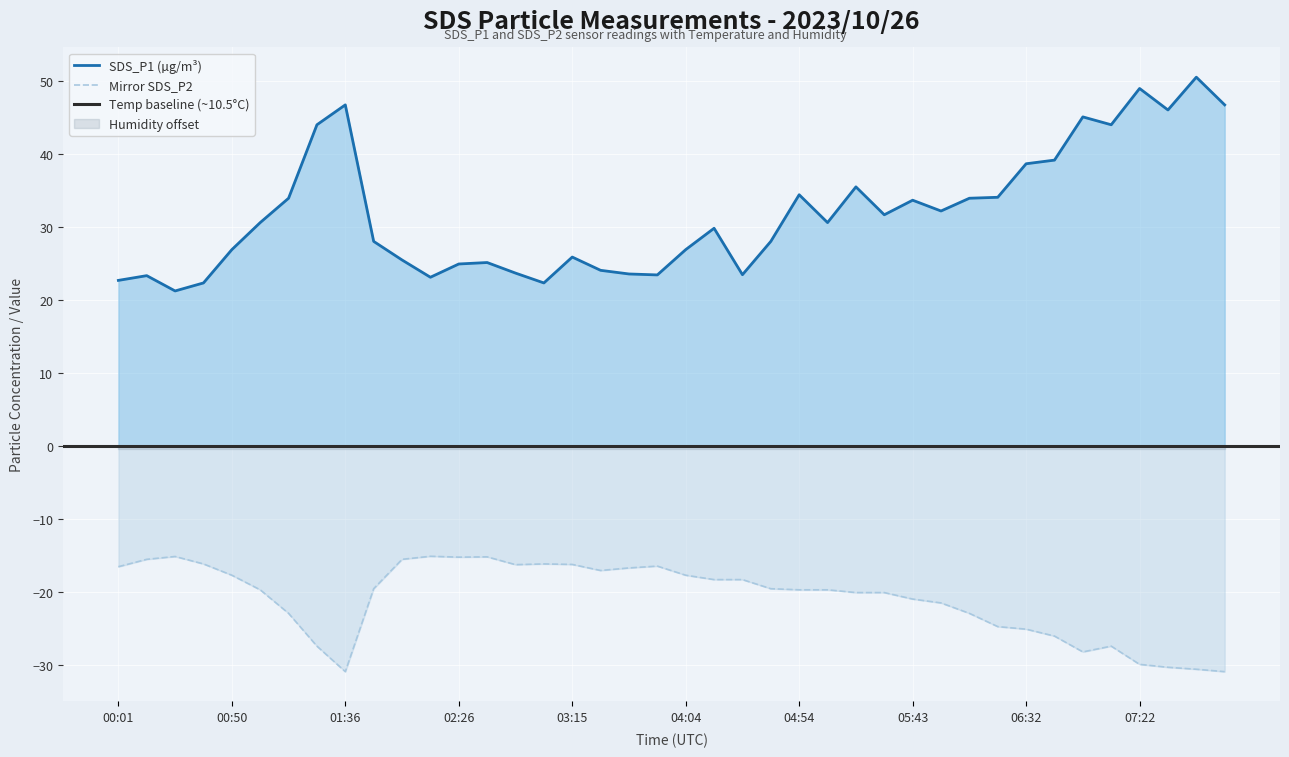

Rank the series by their average value, from lowest to highest.

SDS_P2, SDS_P1